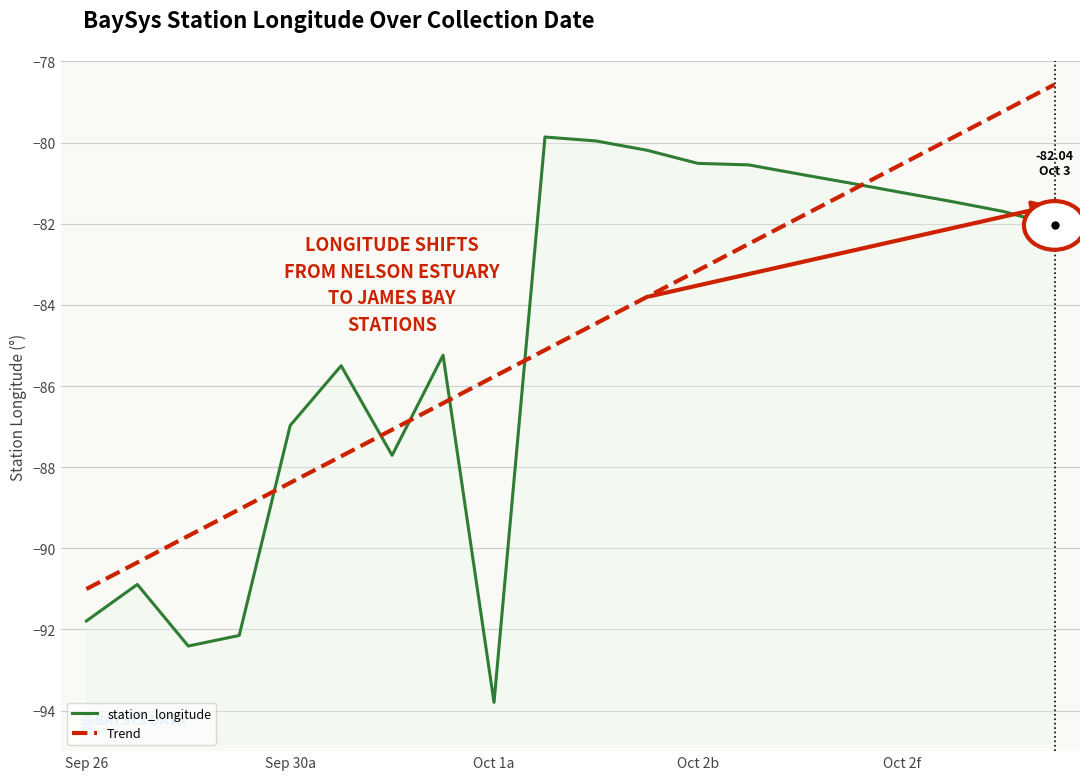

How many distinct data groups are displayed?

1